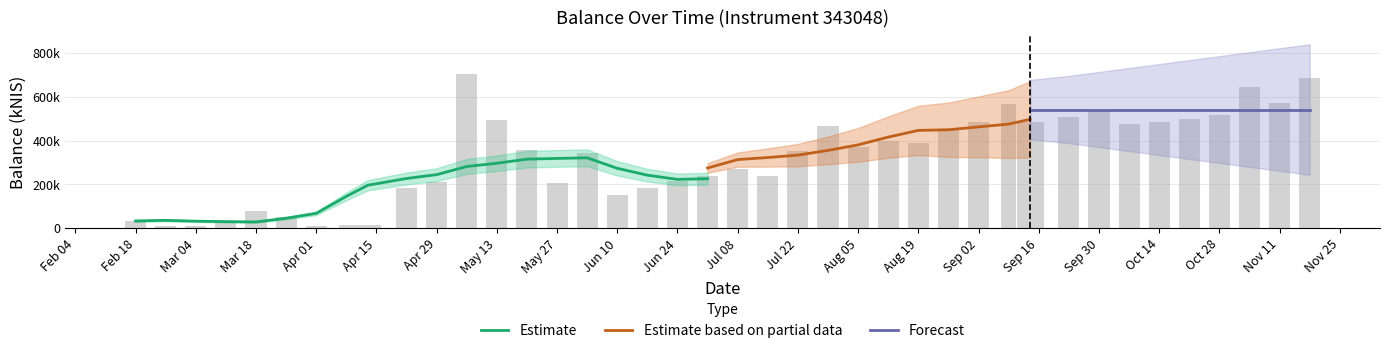

Where is the data nearest to the value 356506?

2021-05-20